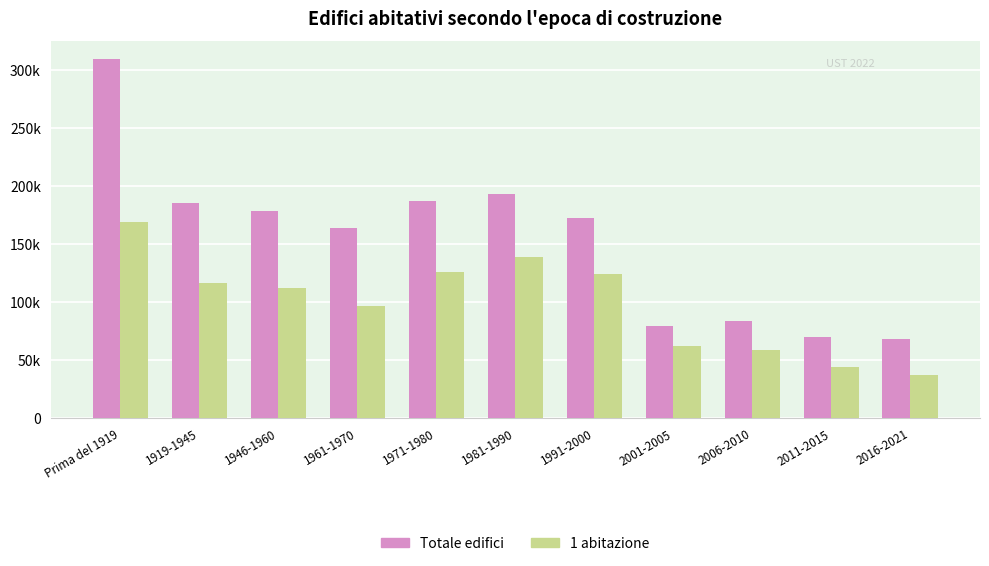

Rank the series by their average value, from lowest to highest.

1 abitazione, Totale edifici